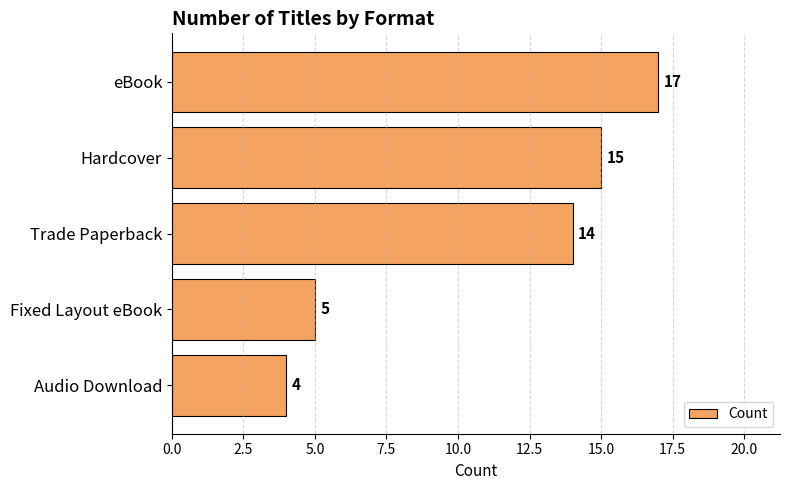

Reading bottom to top, list all the values displayed in this chart.

Audio Download=4	Fixed Layout eBook=5	Trade Paperback=14	Hardcover=15	eBook=17